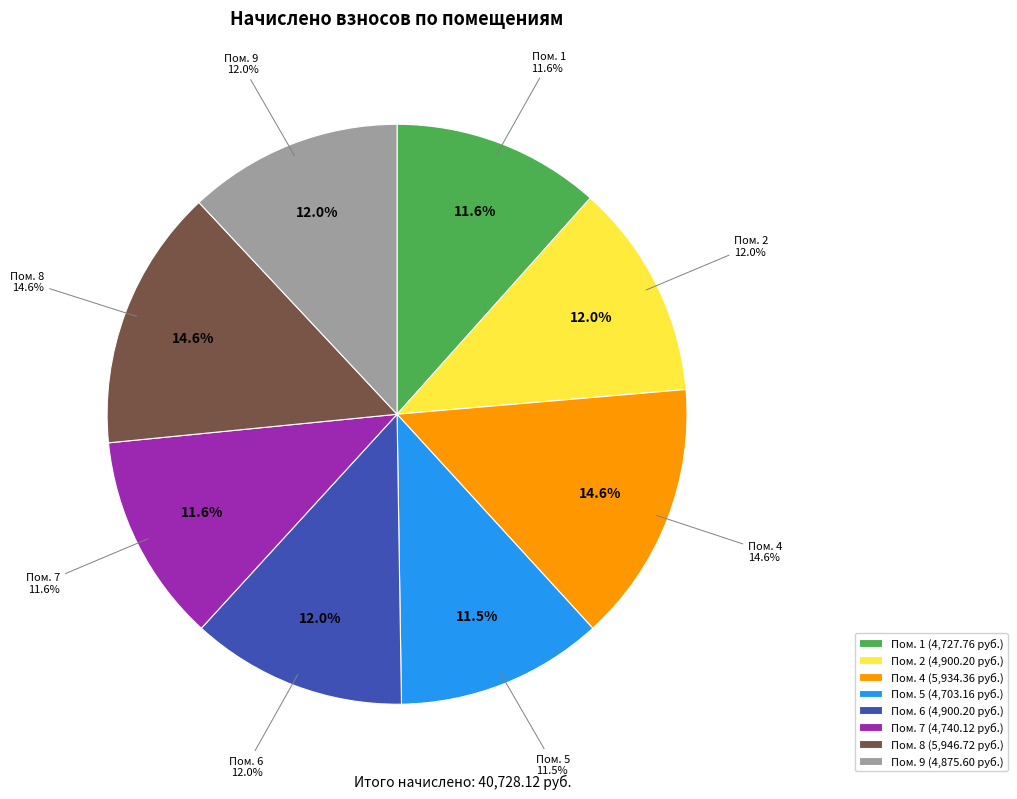

True or false: 7 accounts for 12% of the total.

True